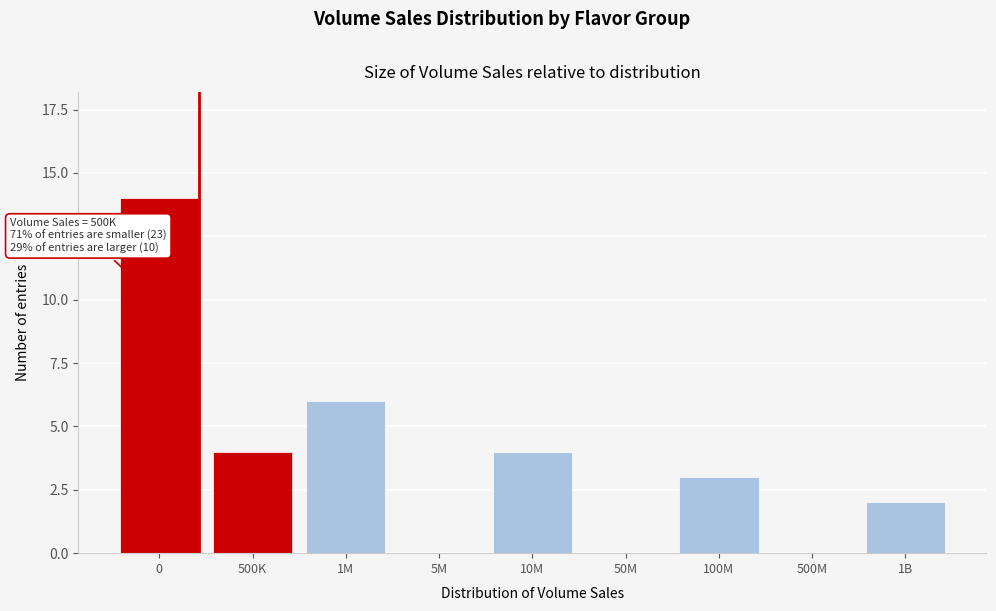

Reading left to right, what are all the values shown in this chart?

0=14	500K=4	1M=6	5M=0	10M=4	50M=0	100M=3	500M=0	1B=2